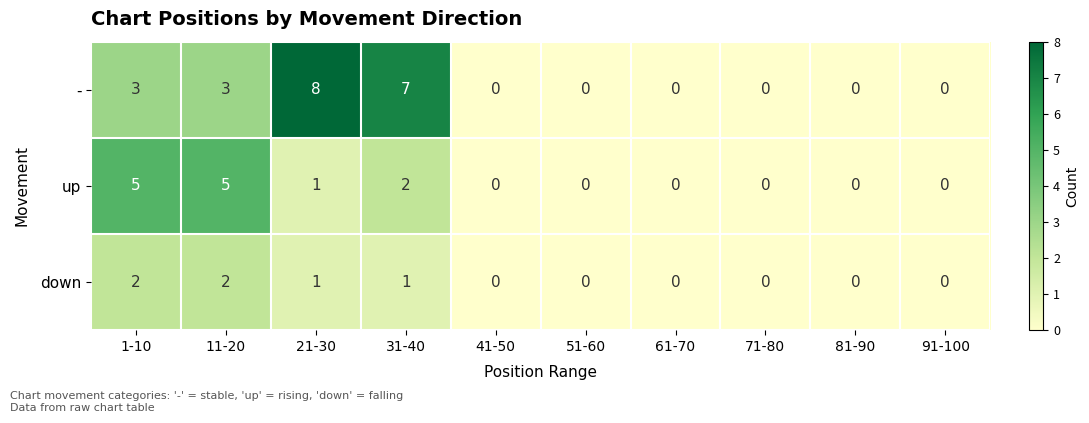

What is the difference between the maximum and minimum values in the up series?

5